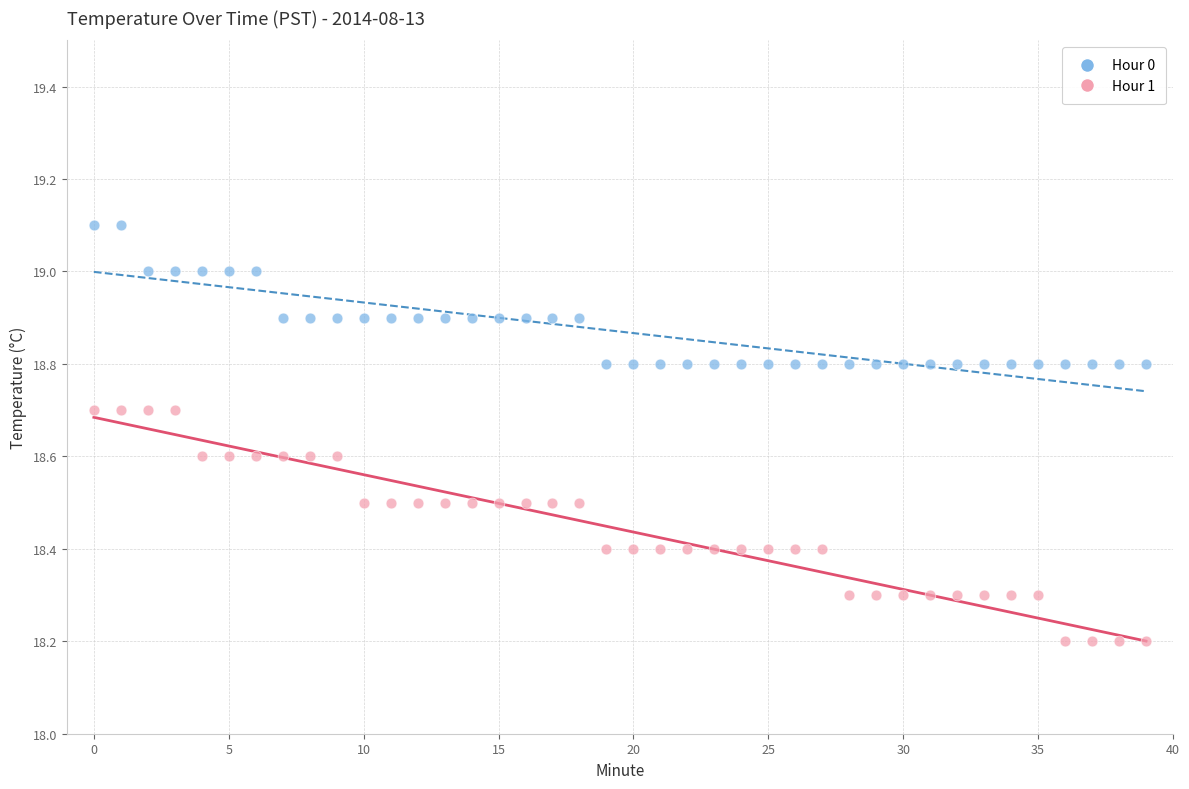

Across all data points, what is the range of Y values (max minus min)?

0.9